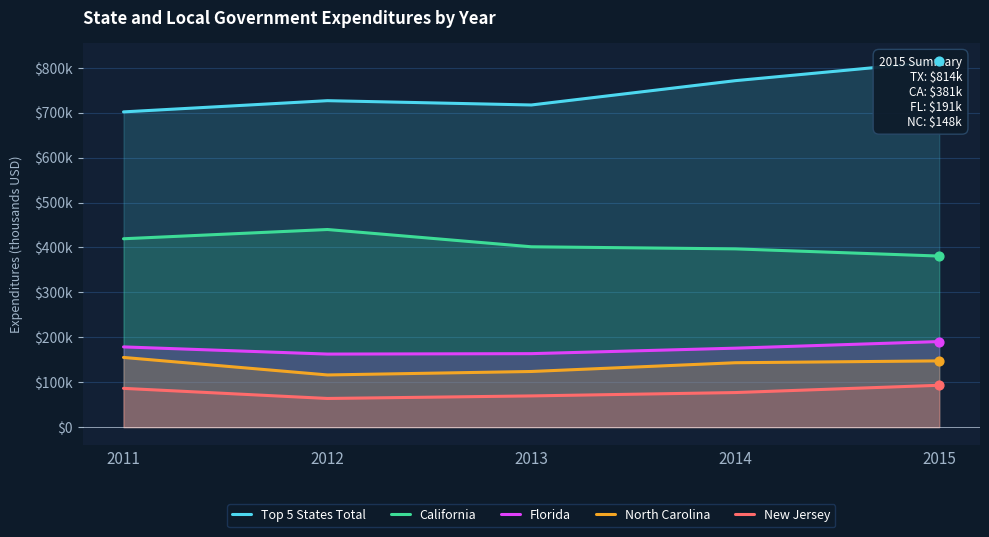

Is the value of North Carolina at 2015 greater than the value of New Jersey at 2011?

Yes